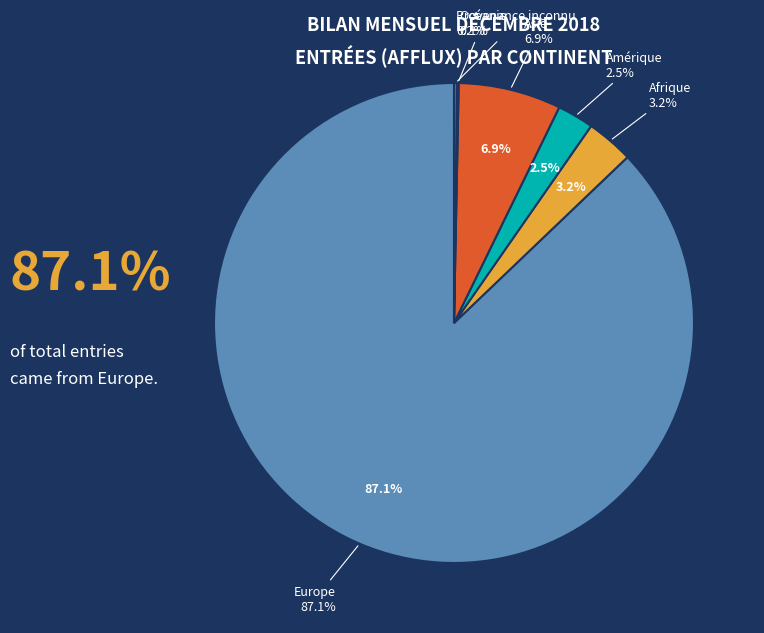

Is it true that Amérique is 1% of the pie?

False